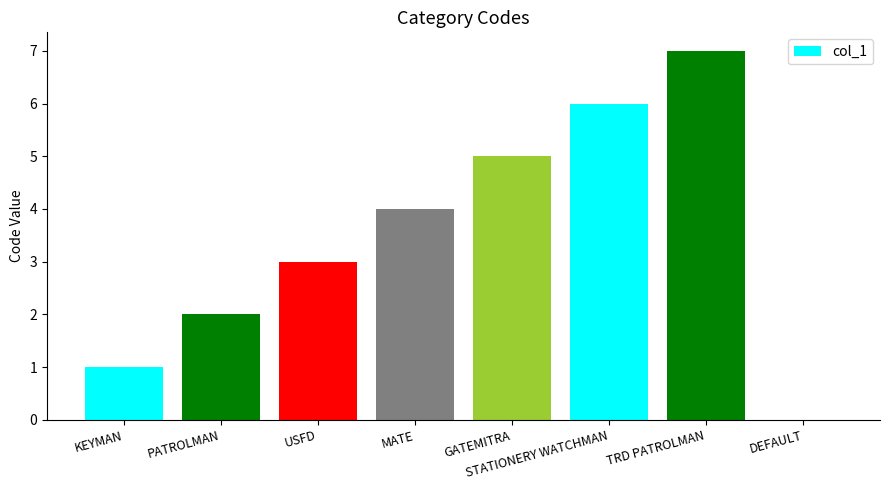

Does the chart contain stacked bars?

No